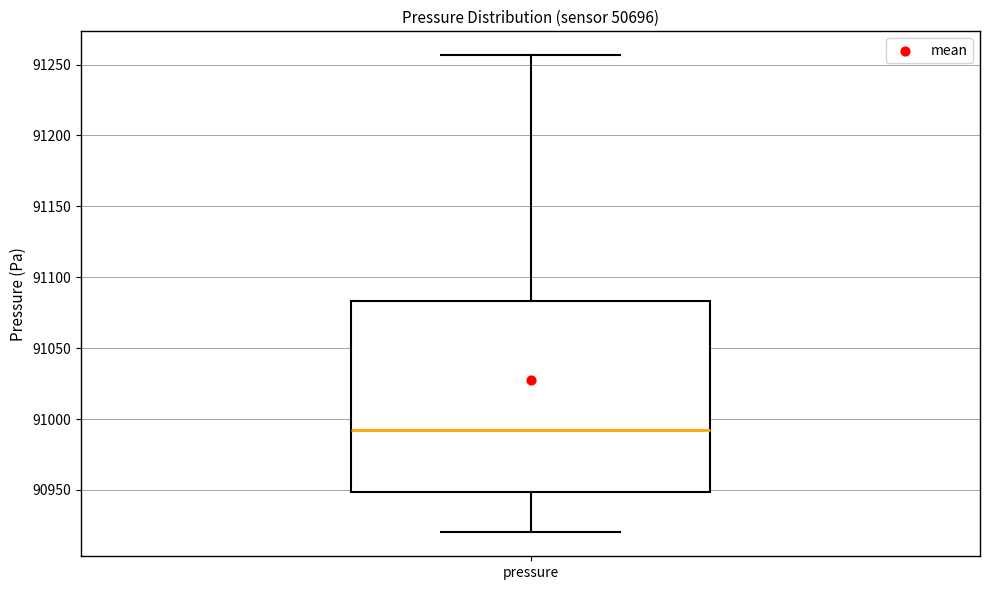

Where does the median line of the box for pressure sit on the y-axis? The values are not printed on the chart, so give them approximately, as read against the axis.

90990